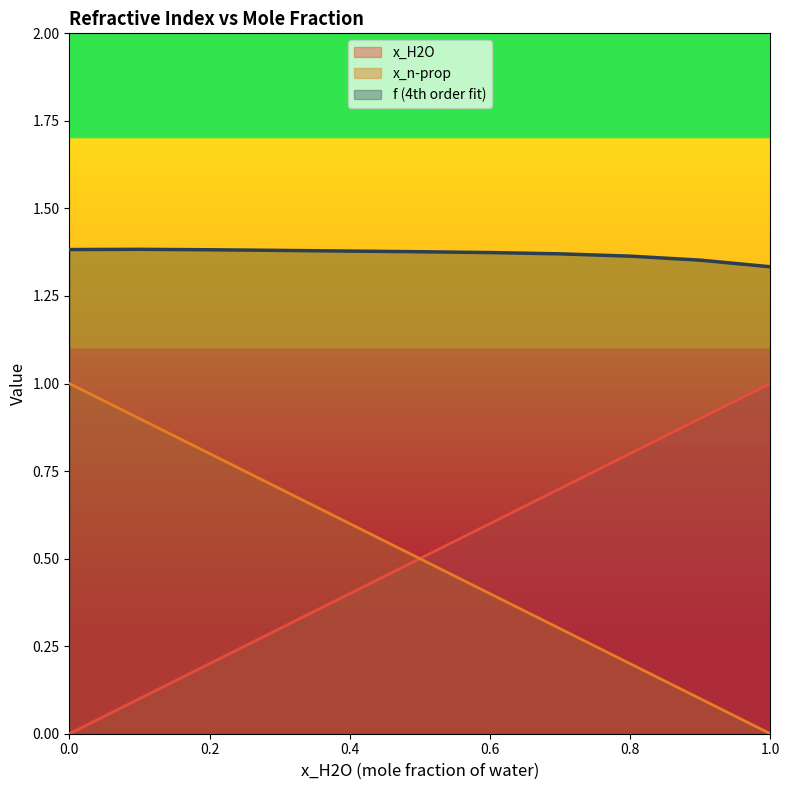

The x_H2O series shows 0.7 at 0.6996926009115906. True or false?

True